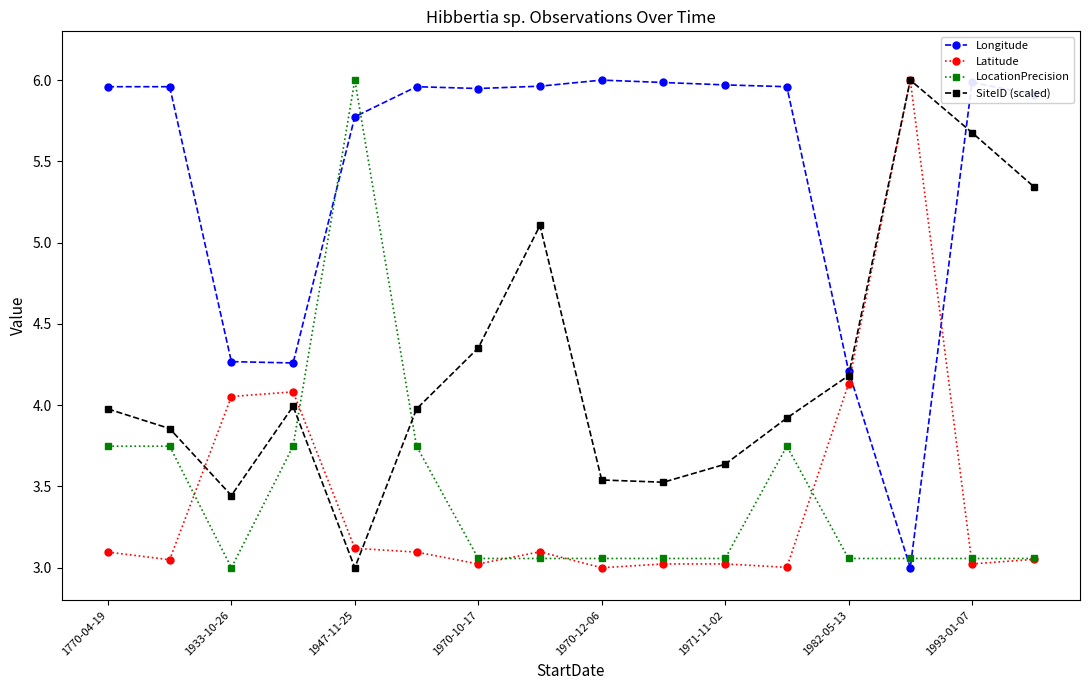

Which series has the largest total across all categories?

Longitude